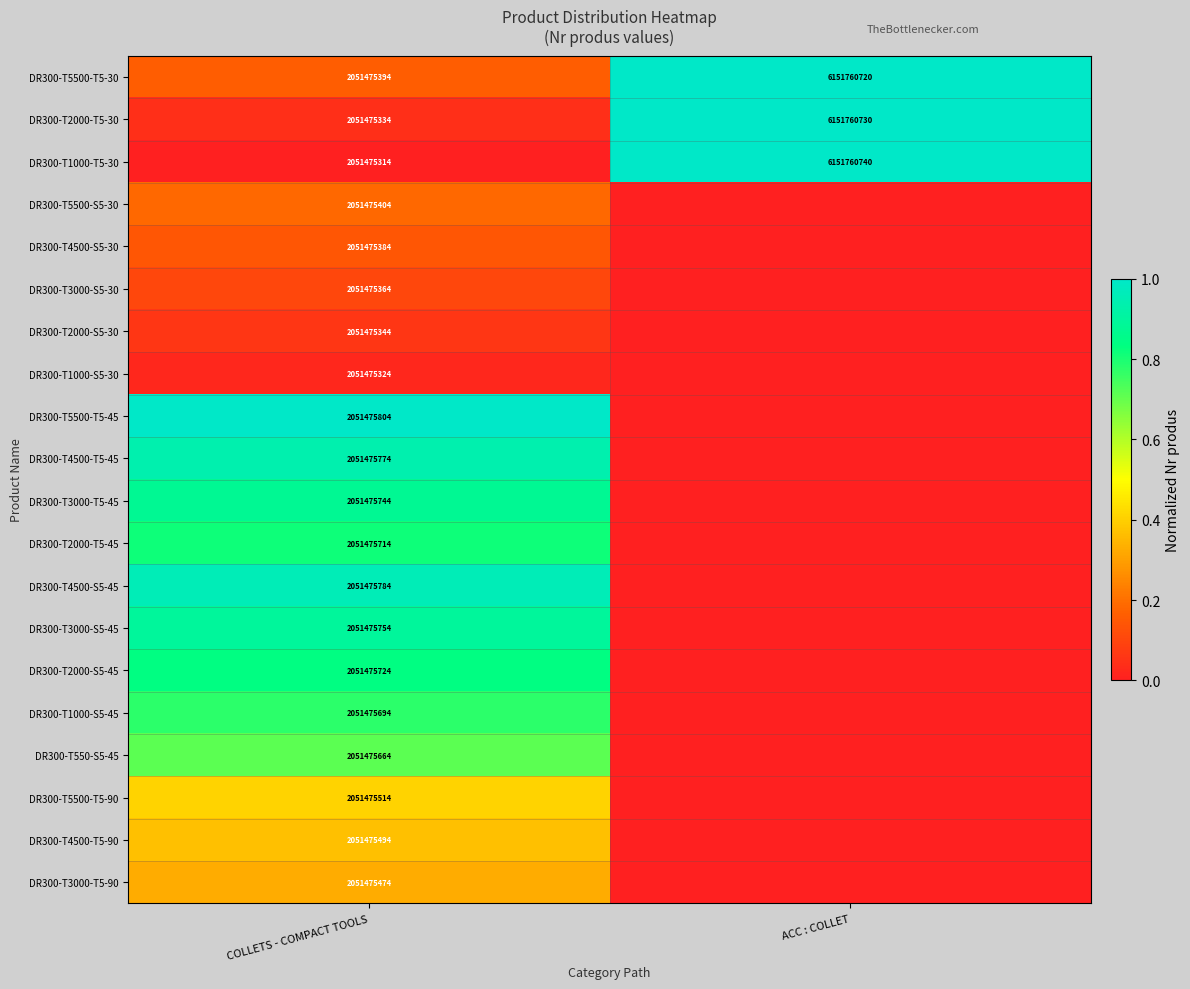

At COLLETS - COMPACT TOOLS, list the series in order from largest to smallest.

DR300-T5500-T5-45, DR300-T4500-S5-45, DR300-T4500-T5-45, DR300-T3000-S5-45, DR300-T3000-T5-45, DR300-T2000-S5-45, DR300-T2000-T5-45, DR300-T1000-S5-45, DR300-T550-S5-45, DR300-T5500-T5-90, DR300-T4500-T5-90, DR300-T3000-T5-90, DR300-T5500-S5-30, DR300-T5500-T5-30, DR300-T4500-S5-30, DR300-T3000-S5-30, DR300-T2000-S5-30, DR300-T2000-T5-30, DR300-T1000-S5-30, DR300-T1000-T5-30